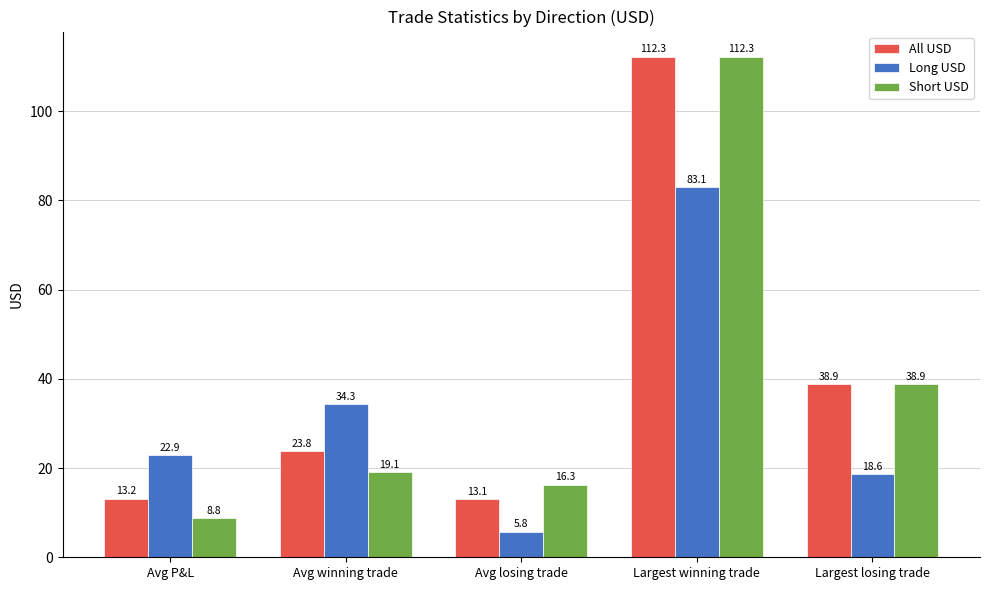

What is the difference between the second highest and minimum values in the Short USD series?

30.1